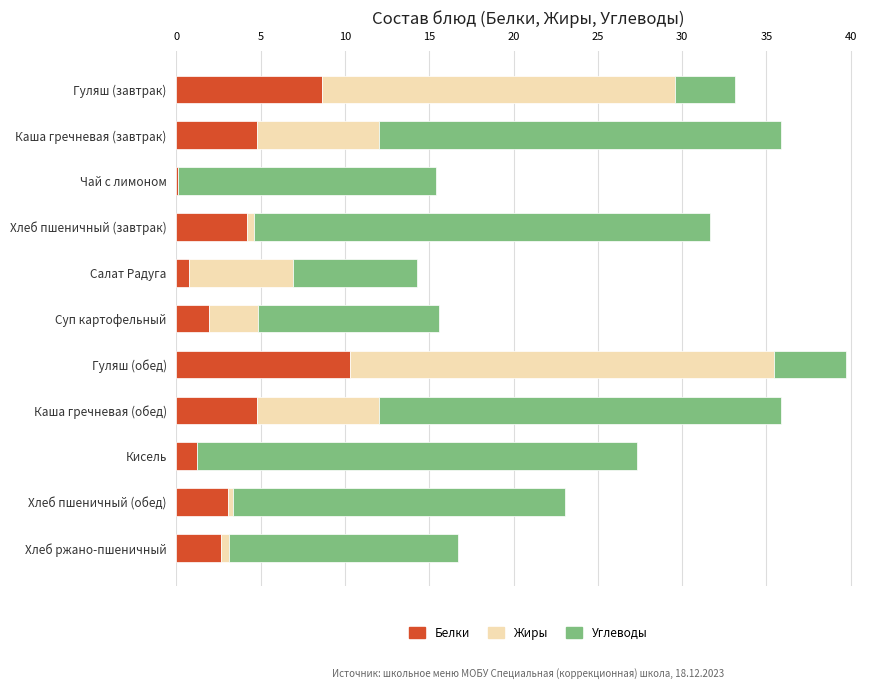

At which category is the sum across all series the highest?

Гуляш (обед)